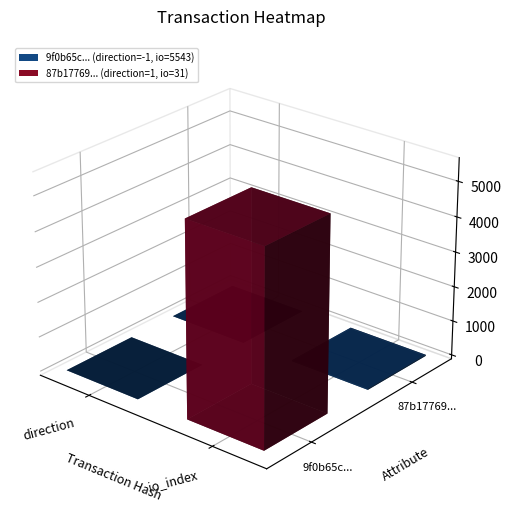

Is it true that 9f0b65c2985581881137e1778a660e4eedb7dd6 equals 5543 at 1?

True